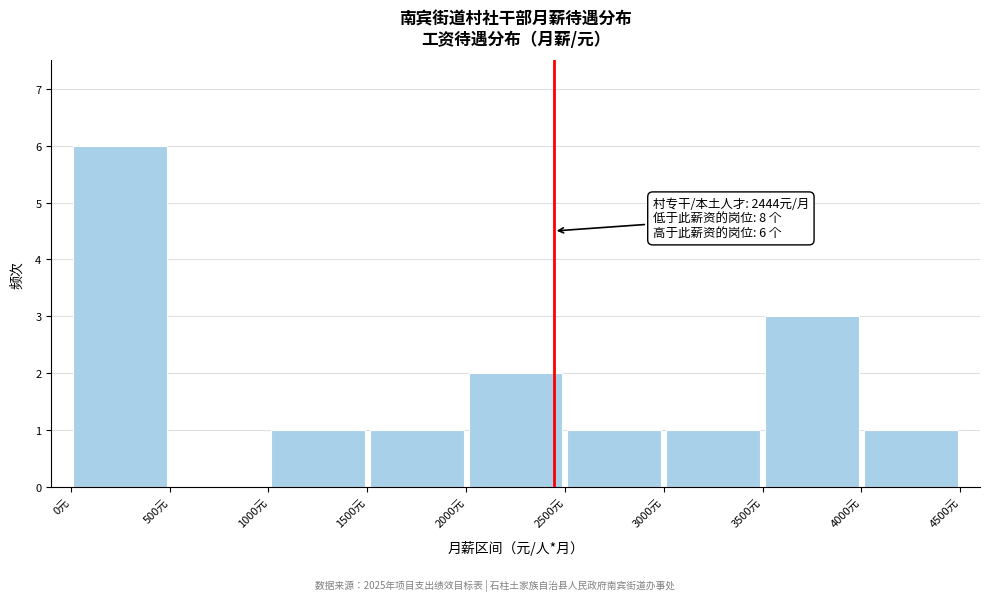

Over which range of the x-axis is the bar tallest?

0 to 500